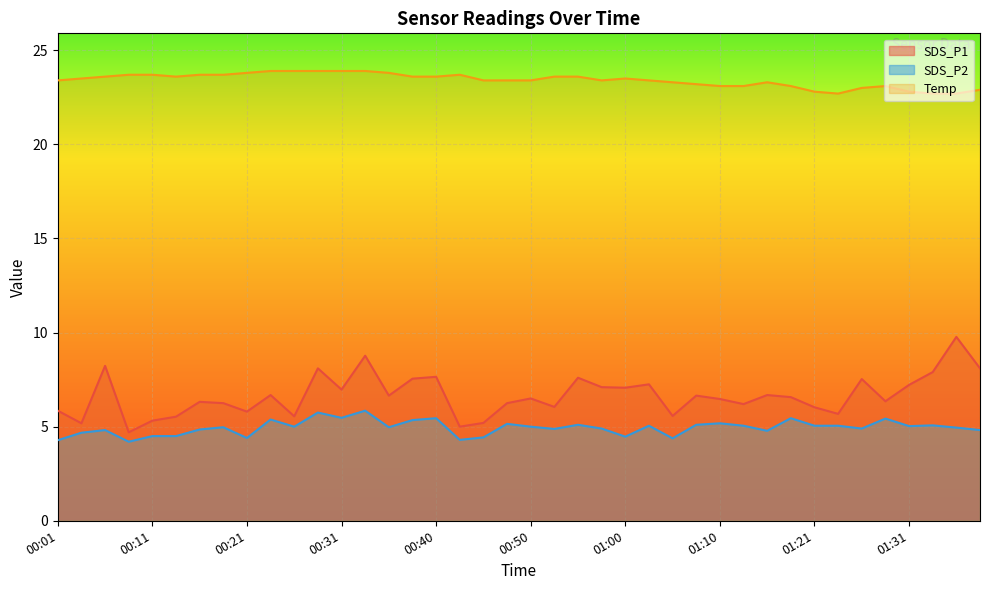

At how many categories does at least one series exceed 8?

40